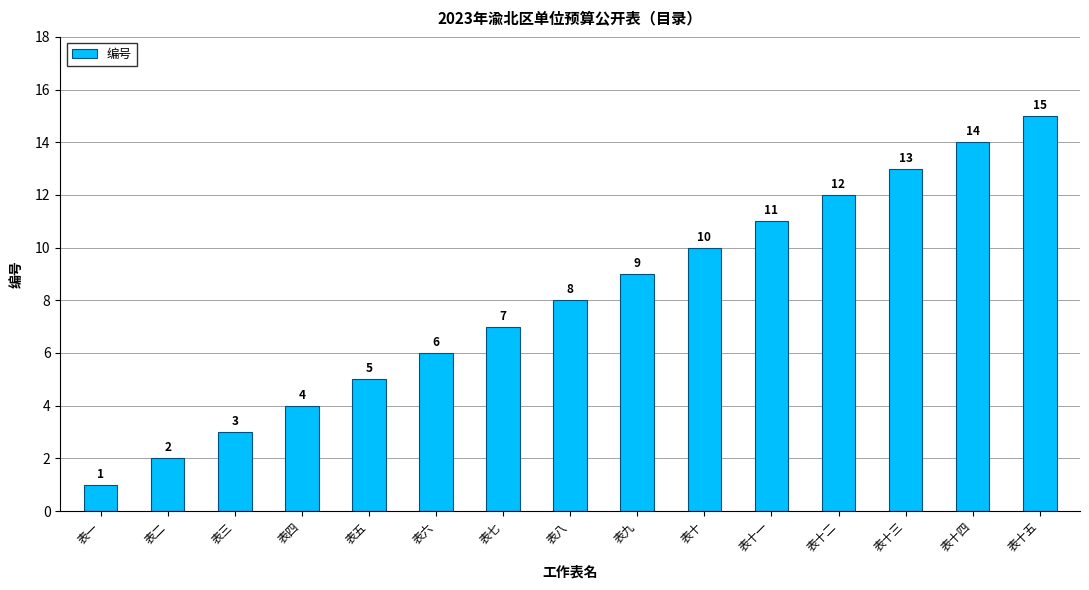

What is the approximate value at 表十二?

12